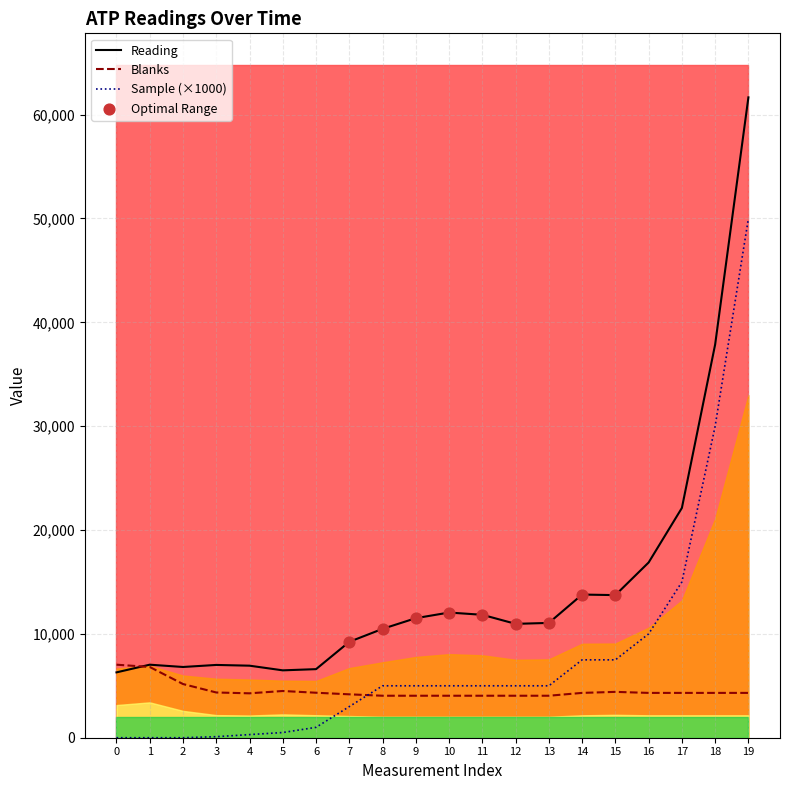

Is the value of Sample at 0 greater than the value of Reading at 16?

No